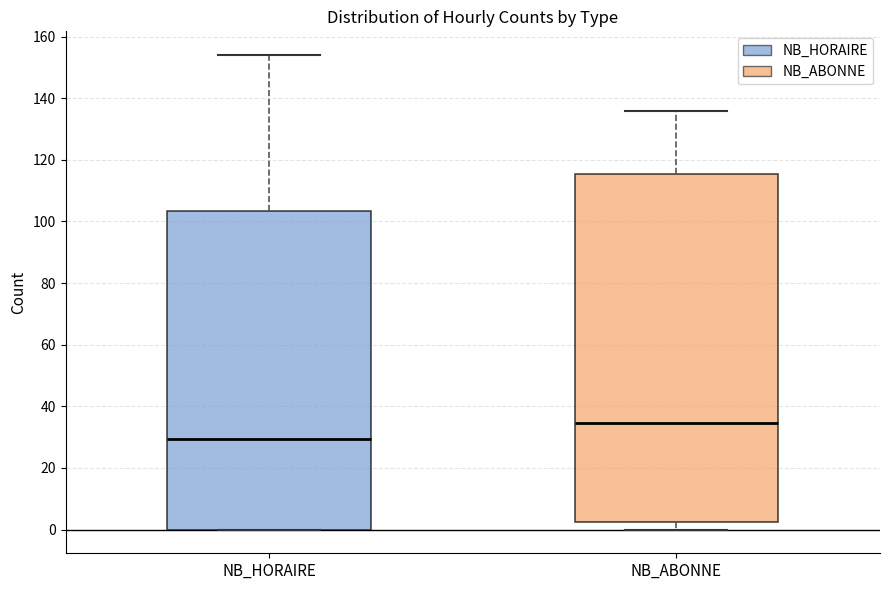

Reading left to right, read every box against the y-axis: the position of its median line, the range the box covers, and the ends of its whiskers. The values are not printed on the chart, so give them approximately, as read against the axis.

NB_HORAIRE: median 30, box 0 to 104, whiskers 0 to 154
NB_ABONNE: median 34, box 2 to 116, whiskers 0 to 136